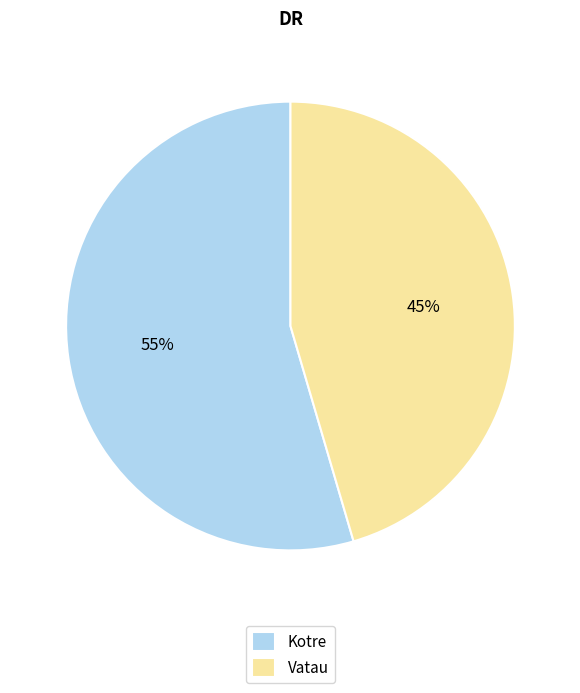

True or false: Vatau accounts for 60% of the total.

False